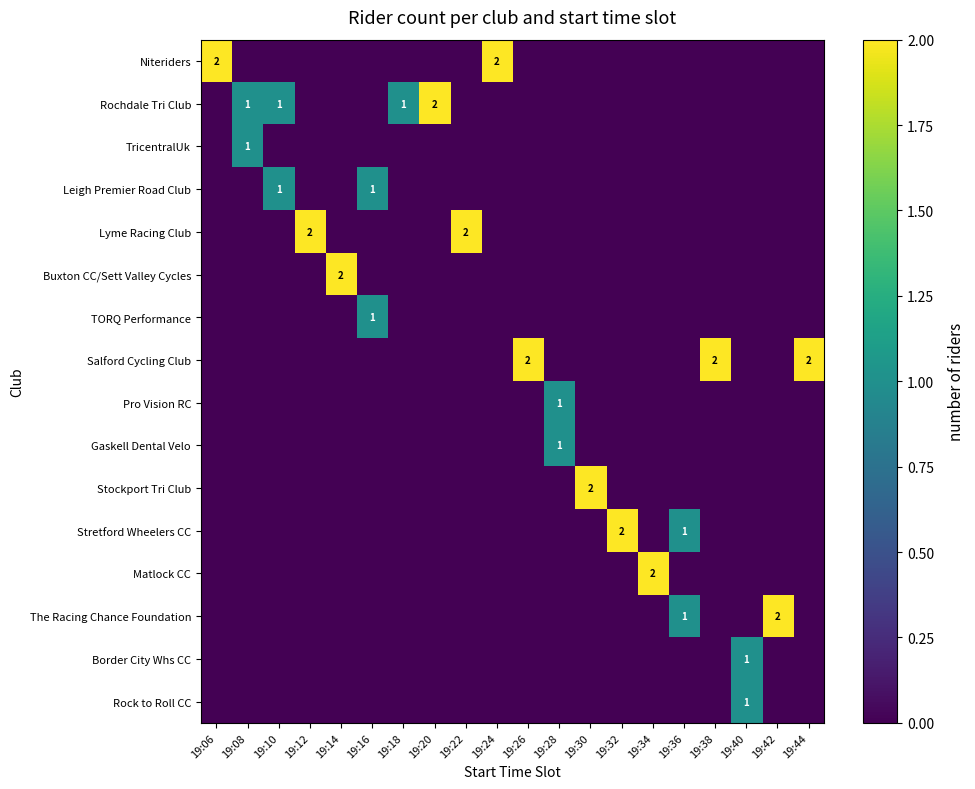

Is it true that Rochdale Tri Club equals 1 at 19:08?

True